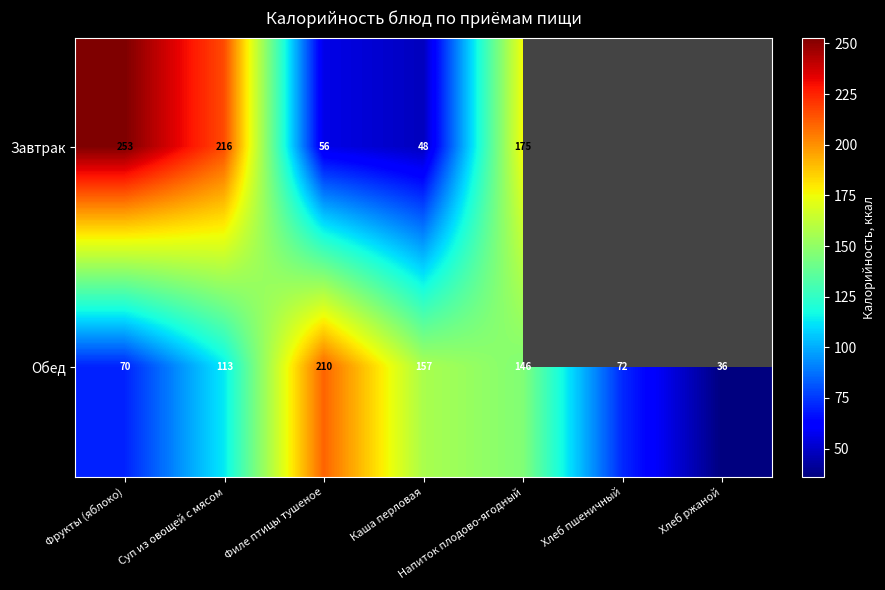

What is the difference between the Завтрак values at Филе птицы тушеное and Напиток плодово-ягодный?

119.0